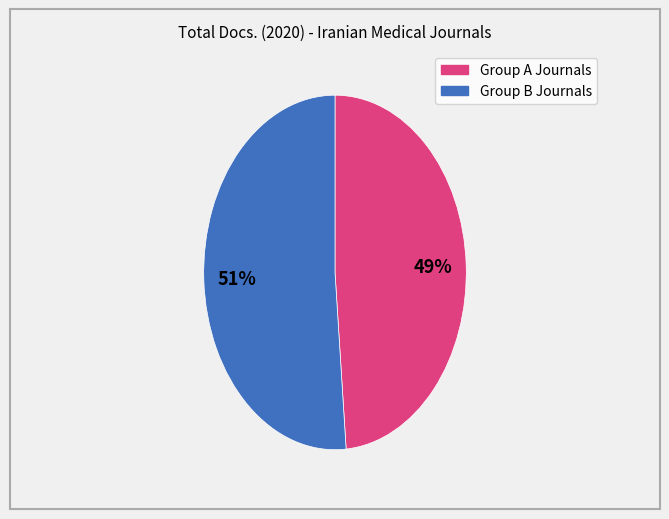

To the nearest percent, what is the average slice percentage?

50%